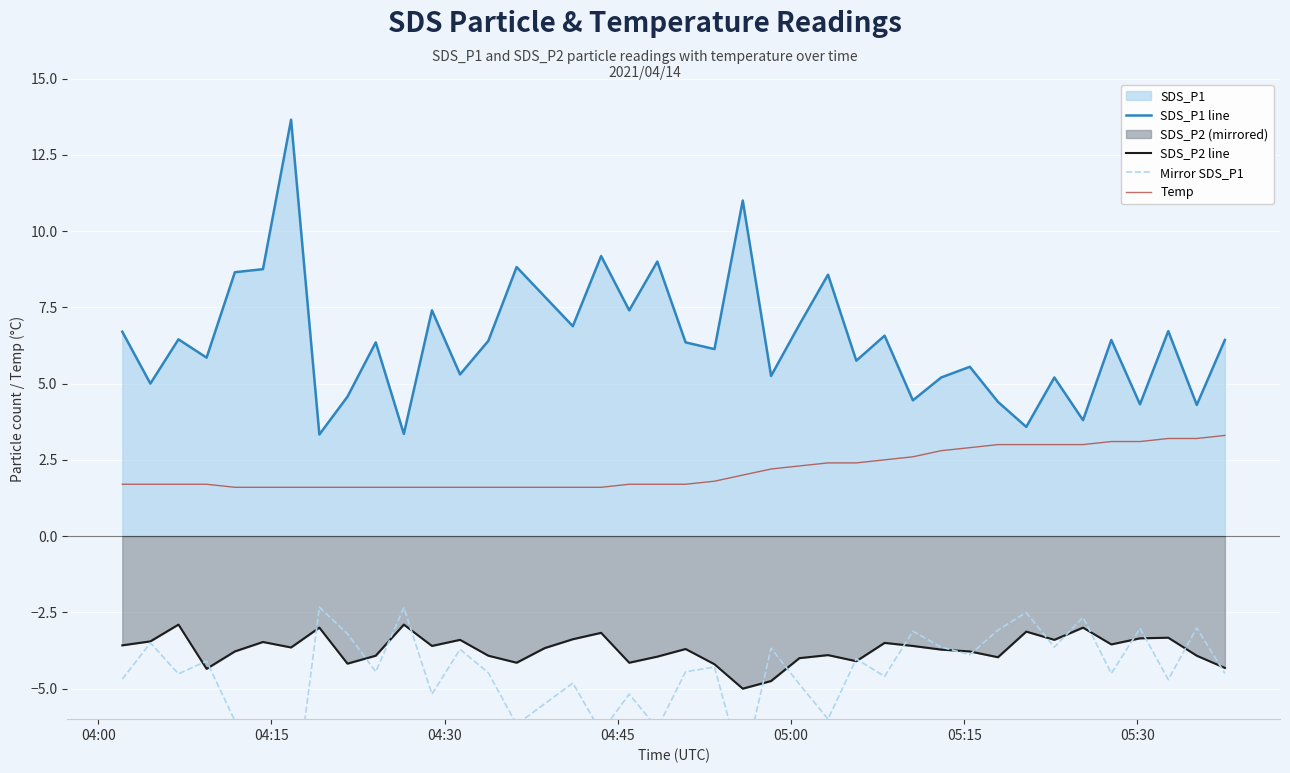

True or false: Temp and SDS_P2 line cross at least once.

False